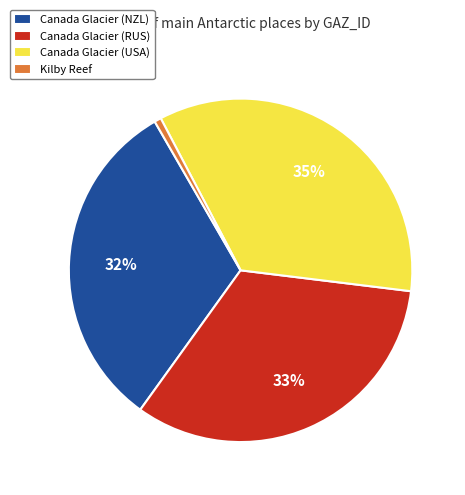

The Kilby Reef slice represents 1% of the pie. True or false?

True